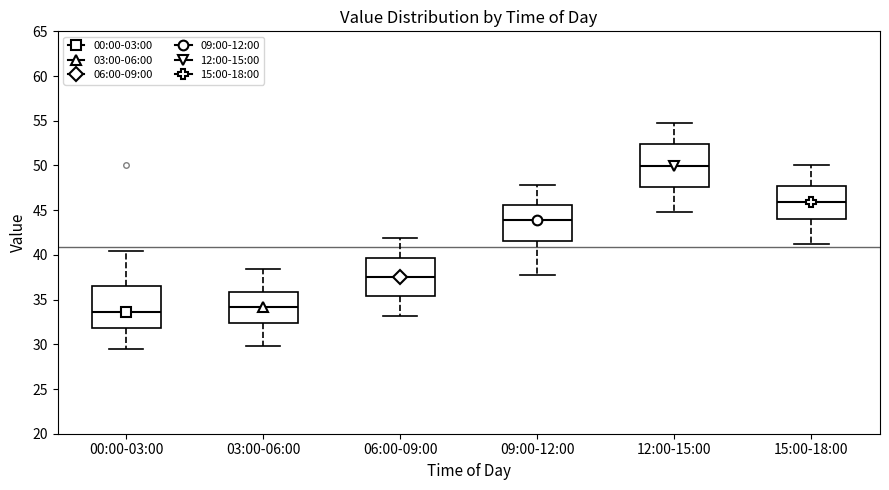

Reading left to right, transcribe this box plot: for each box, give where its median line is, the range the box spans, and where its two whiskers end, as read against the y-axis. The values are not printed on the chart, so give them approximately, as read against the axis.

00:00-03:00: median 33.5, box 32.0 to 36.5, whiskers 29.5 to 40.5
03:00-06:00: median 34.0, box 32.5 to 36.0, whiskers 30.0 to 38.5
06:00-09:00: median 37.5, box 35.5 to 39.5, whiskers 33.0 to 42.0
09:00-12:00: median 44.0, box 41.5 to 45.5, whiskers 38.0 to 48.0
12:00-15:00: median 50.0, box 47.5 to 52.5, whiskers 45.0 to 55.0
15:00-18:00: median 46.0, box 44.0 to 47.5, whiskers 41.0 to 50.0